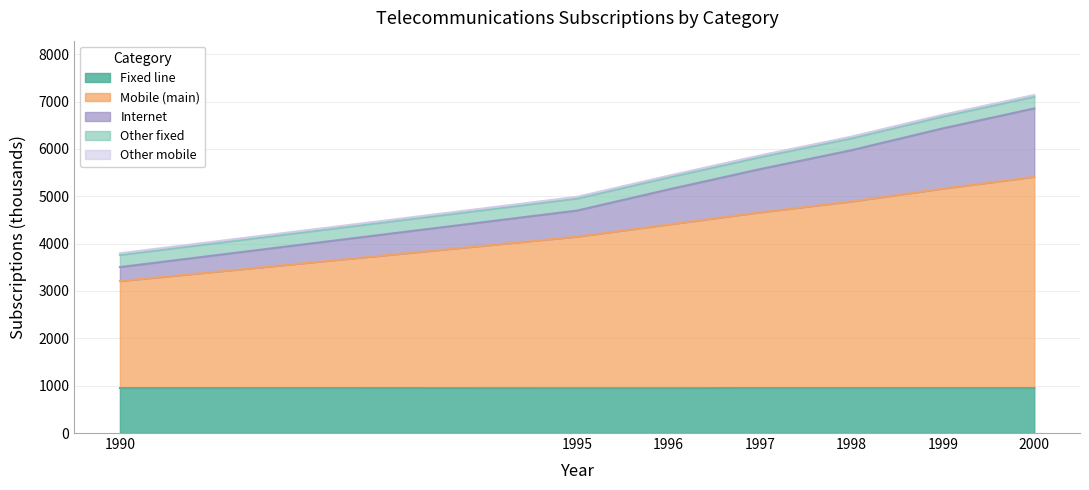

The Fixed line series shows 371 at 1996. True or false?

False